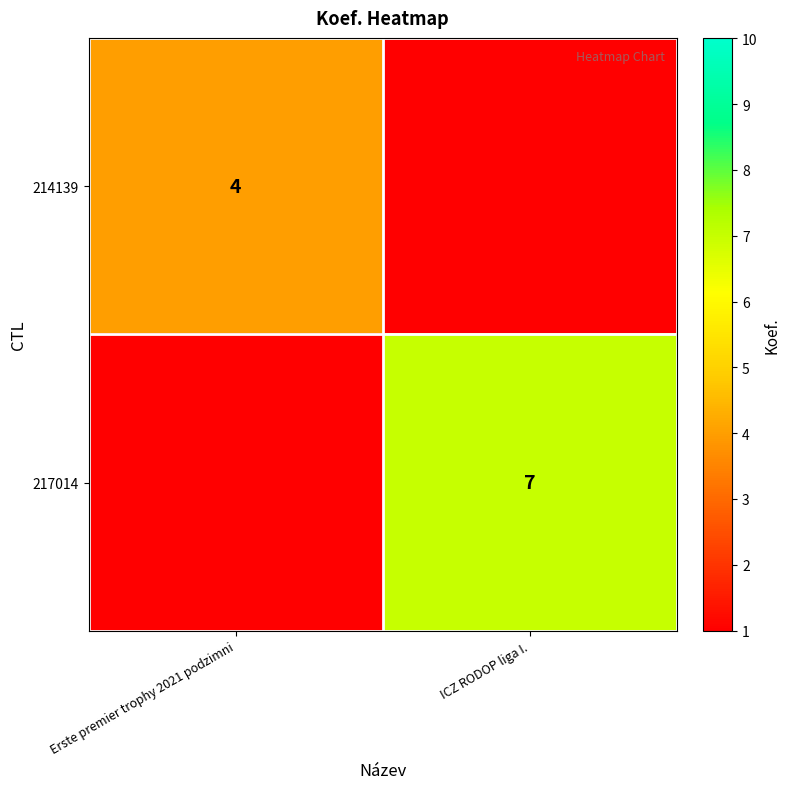

How many categories are shown in the chart?

2